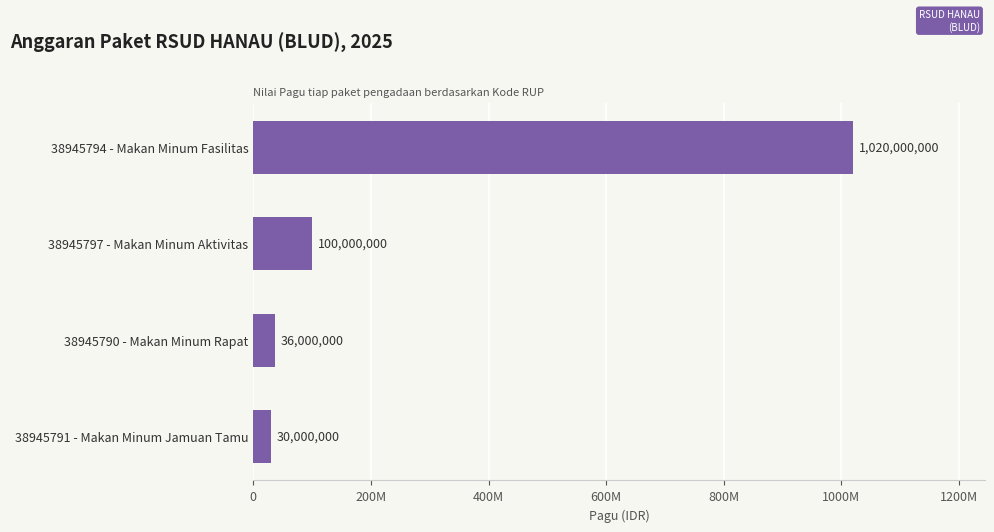

Does the chart contain any negative values?

No